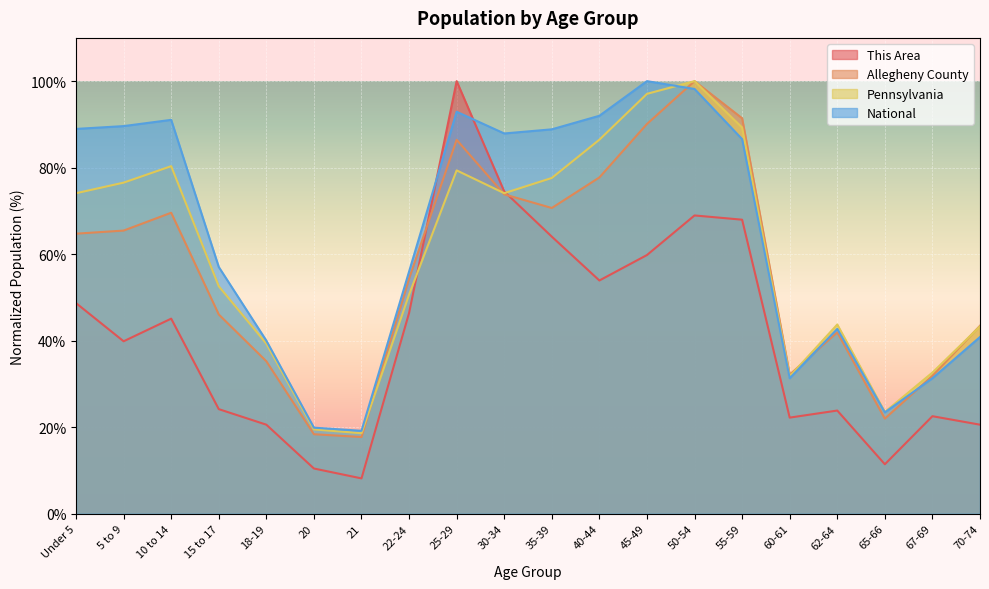

What is the maximum value for Pennsylvania?

100.0